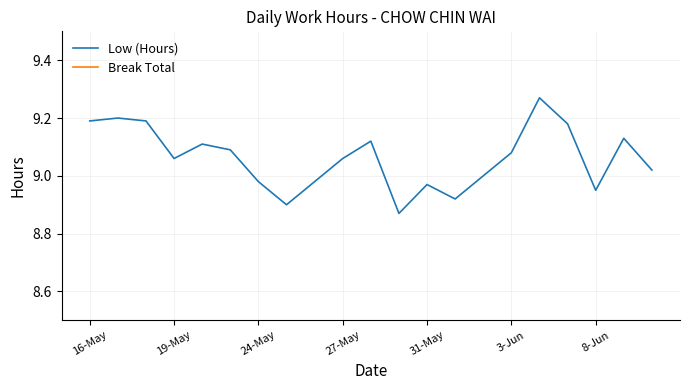

True or false: Break Total and Low (Hours) intersect in this chart.

False